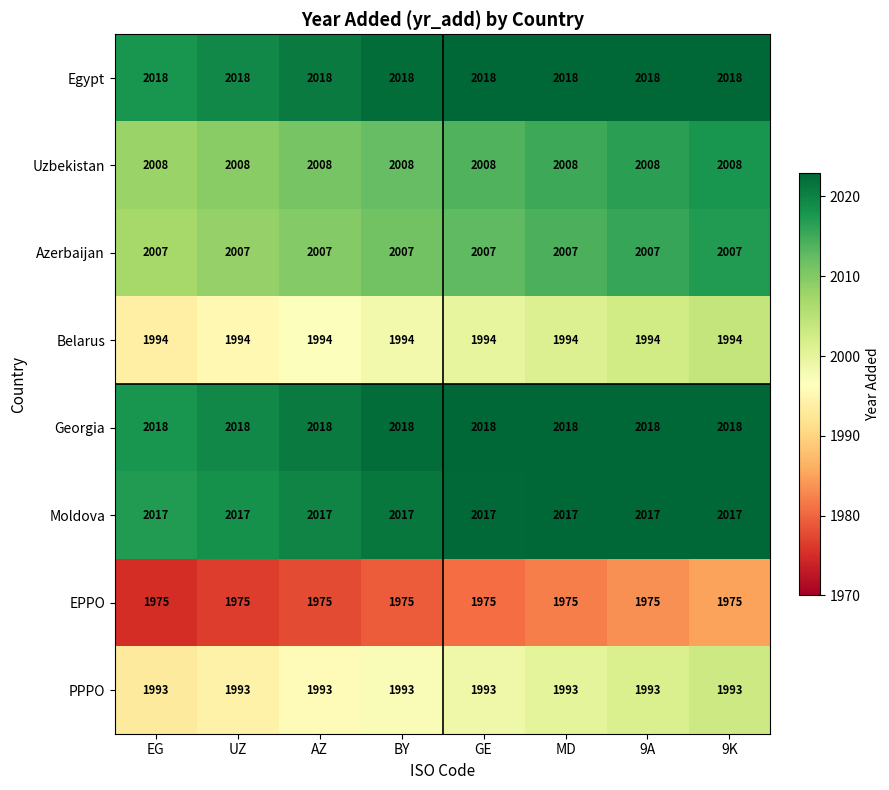

What is the maximum value shown in the chart?

2018